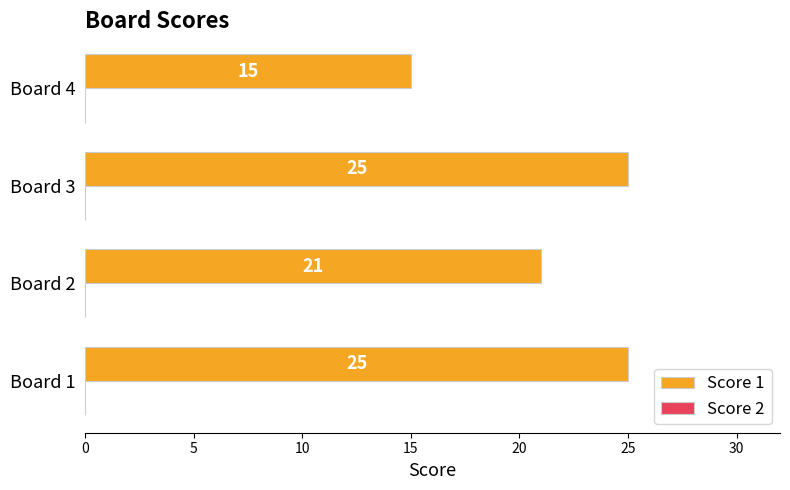

How many values are between 21 and 25?

3